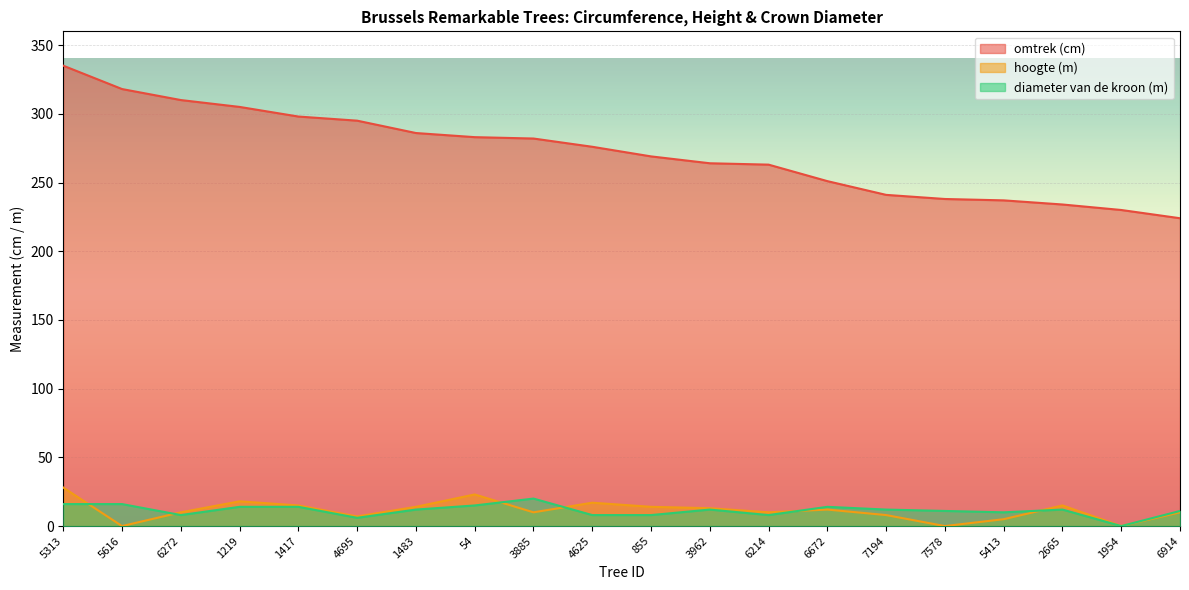

Reading left to right, what are all the values shown in this chart?

omtrek: 335	318	310	305	298	295	286	283	282	276	269	264	263	251	241	238	237	234	230	224
hoogte: 28	0	10	18	15	7	14	23	10	17	14	13	10	12	8	0	5	15	0	10
diameter van de kroon: 16	16	8	14	14	6	12	15	20	8	8	12	8	14	12	11	10	12	0	11